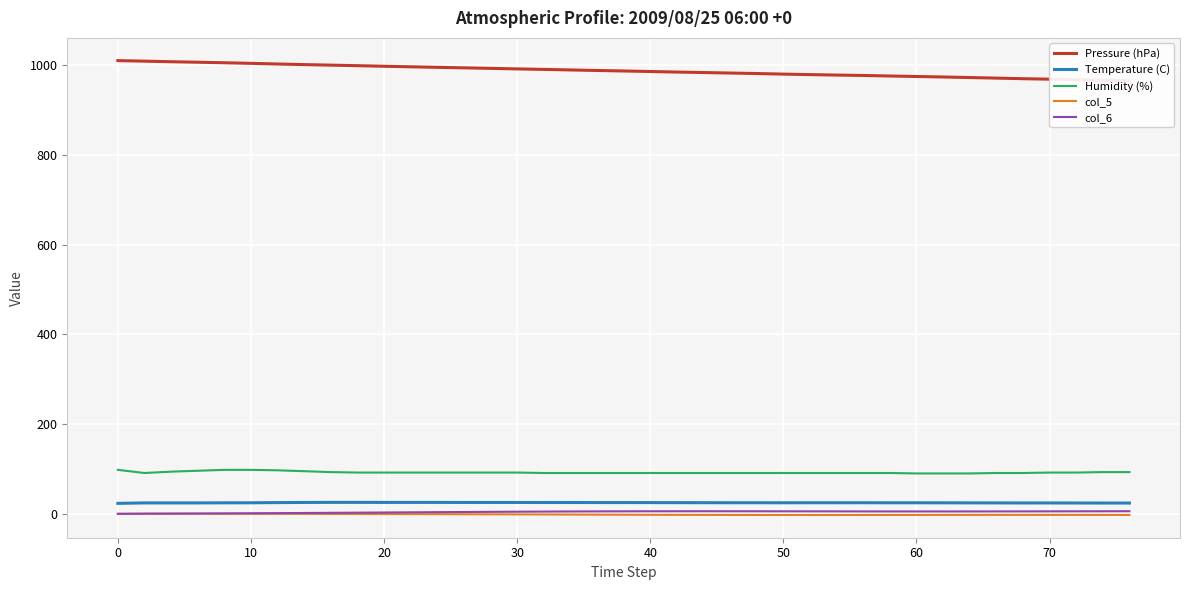

True or false: Temperature (C) and col_5 intersect in this chart.

False